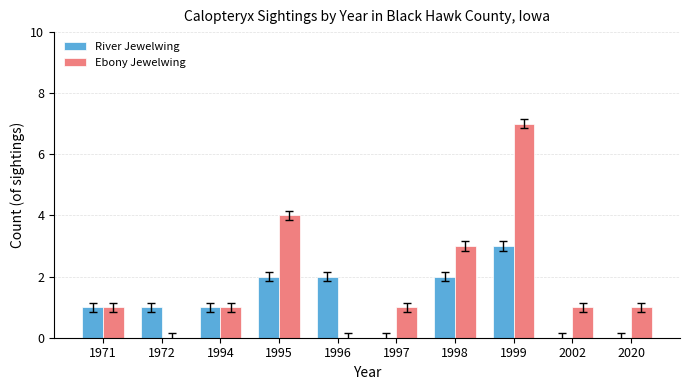

Are the bars horizontal?

No